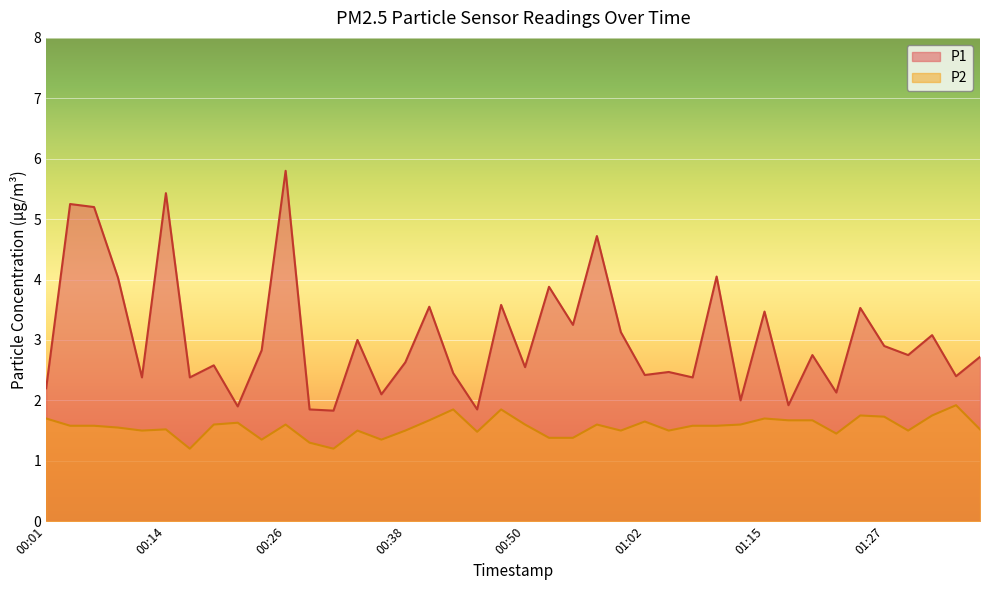

The value of P1 at 00:14 is 3.3. True or false?

False